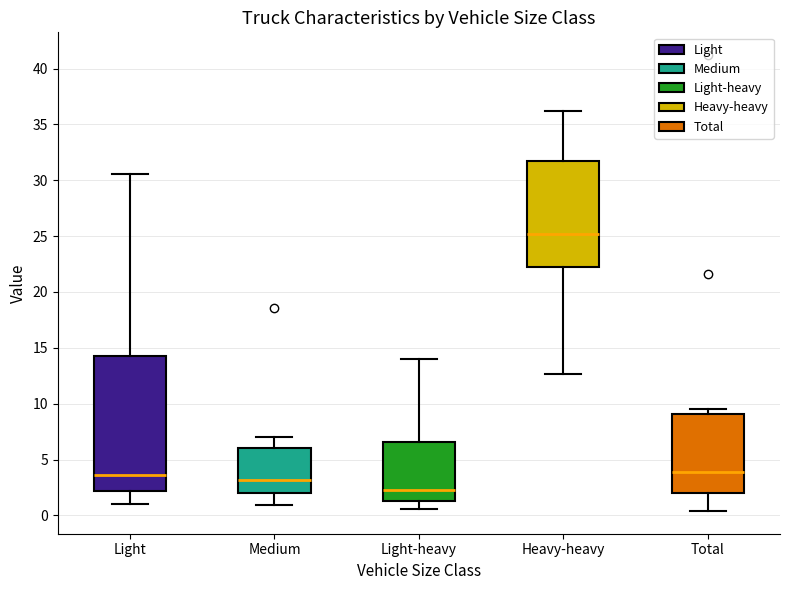

Reading left to right, read every box against the y-axis: the position of its median line, the range the box covers, and the ends of its whiskers. The values are not printed on the chart, so give them approximately, as read against the axis.

Light: median 3.5, box 2.0 to 14.5, whiskers 1.0 to 30.5
Medium: median 3.0, box 2.0 to 6.0, whiskers 1.0 to 7.0
Light-heavy: median 2.5, box 1.5 to 6.5, whiskers 0.5 to 14.0
Heavy-heavy: median 25.0, box 22.0 to 31.5, whiskers 12.5 to 36.0
Total: median 4.0, box 2.0 to 9.0, whiskers 0.5 to 9.5